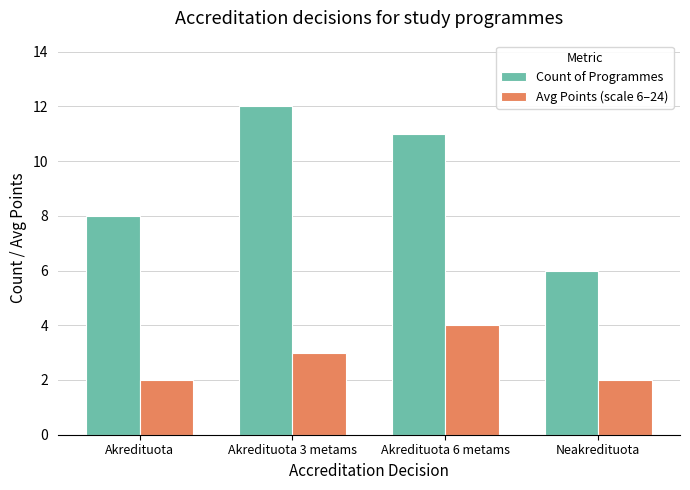

Is it true that Count of Programmes equals 6 at Neakredituota?

True